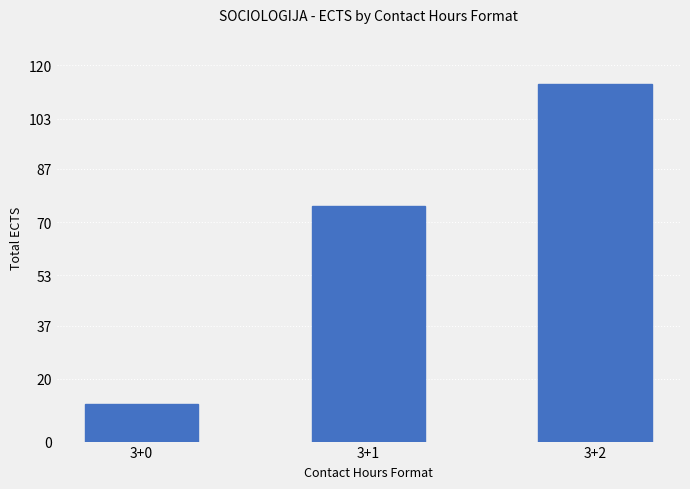

What is the sum of all values?

201